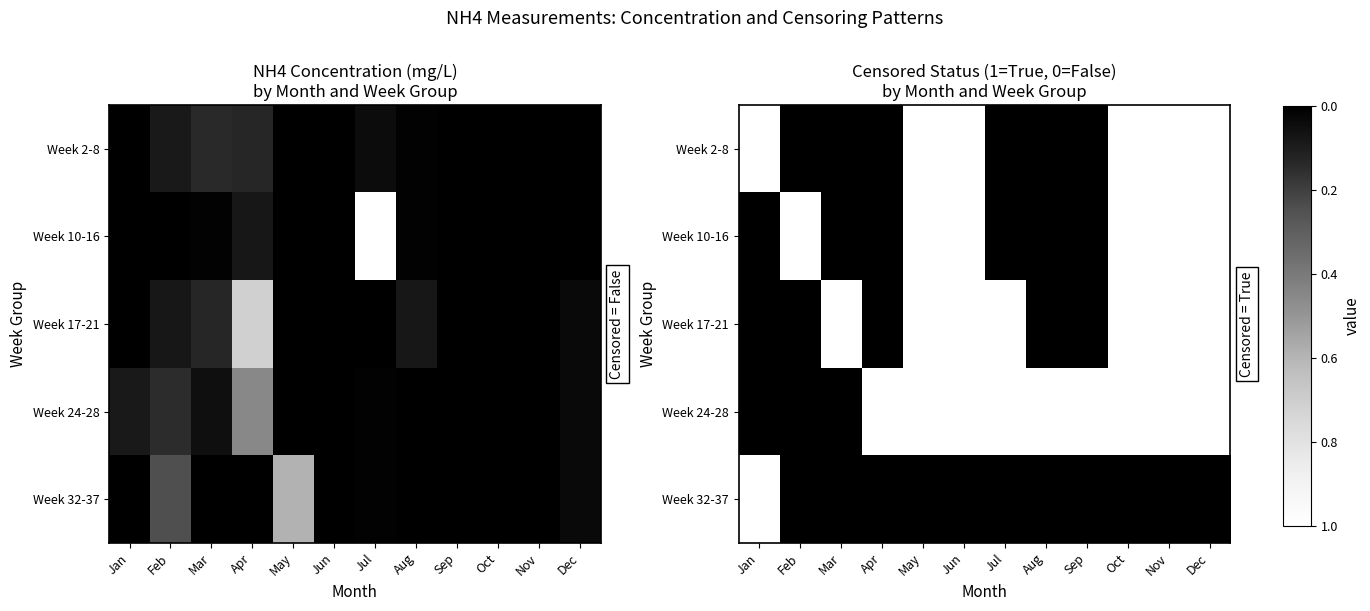

What is the spread (max minus min) of values at Jan?

1